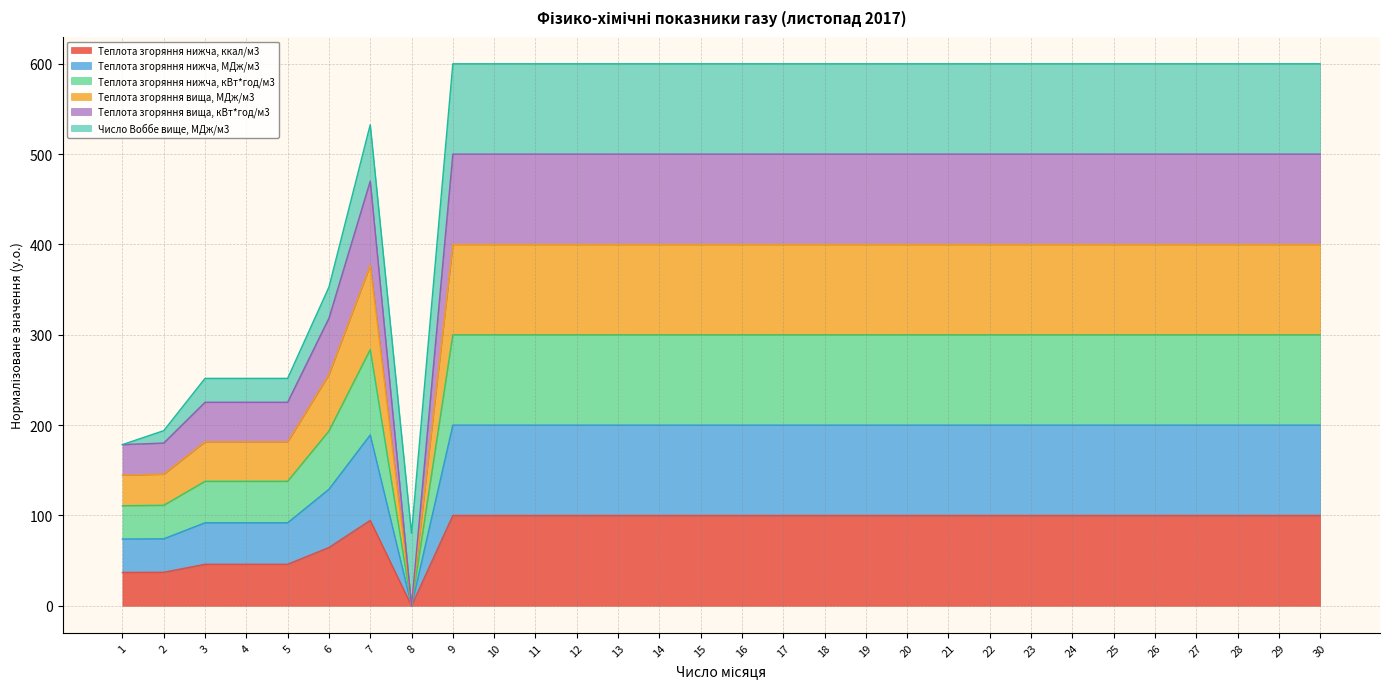

What is the difference between the maximum and minimum values in the Теплота згоряння нижча, ккал/м3 series?

100.0